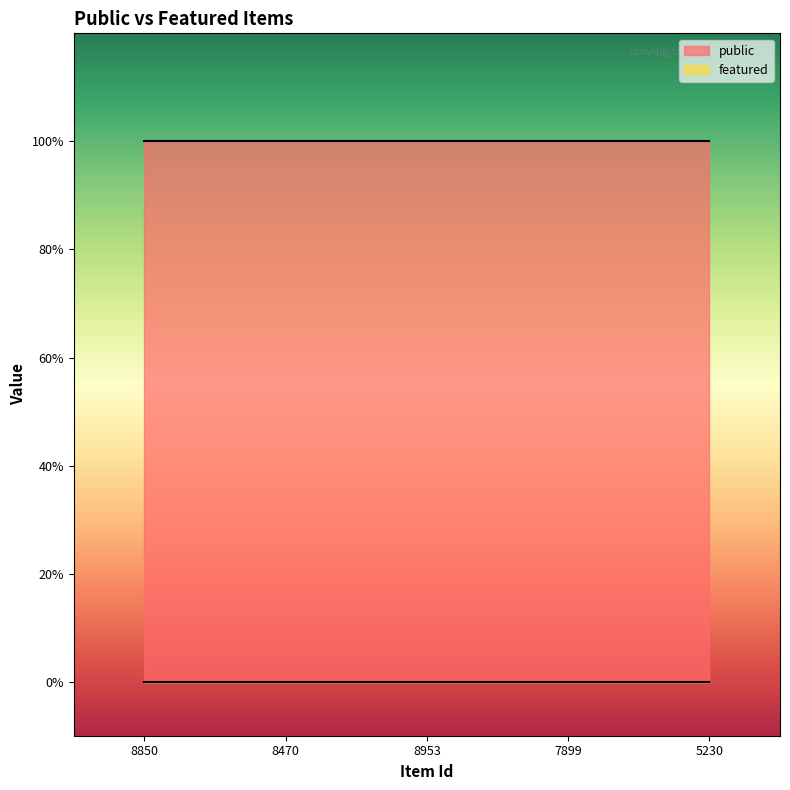

What is the value of the public point at the 2nd from the left?

1